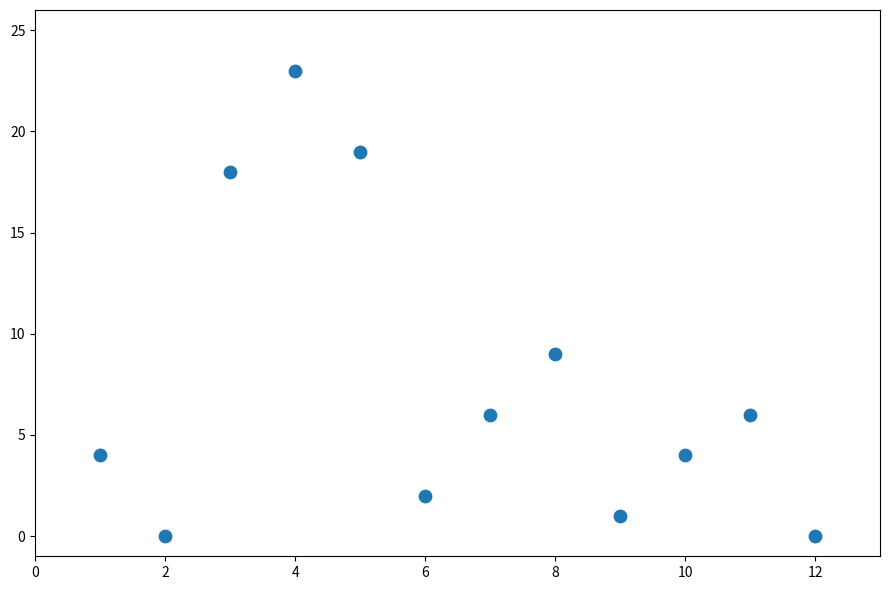

What is the average Y value?

8